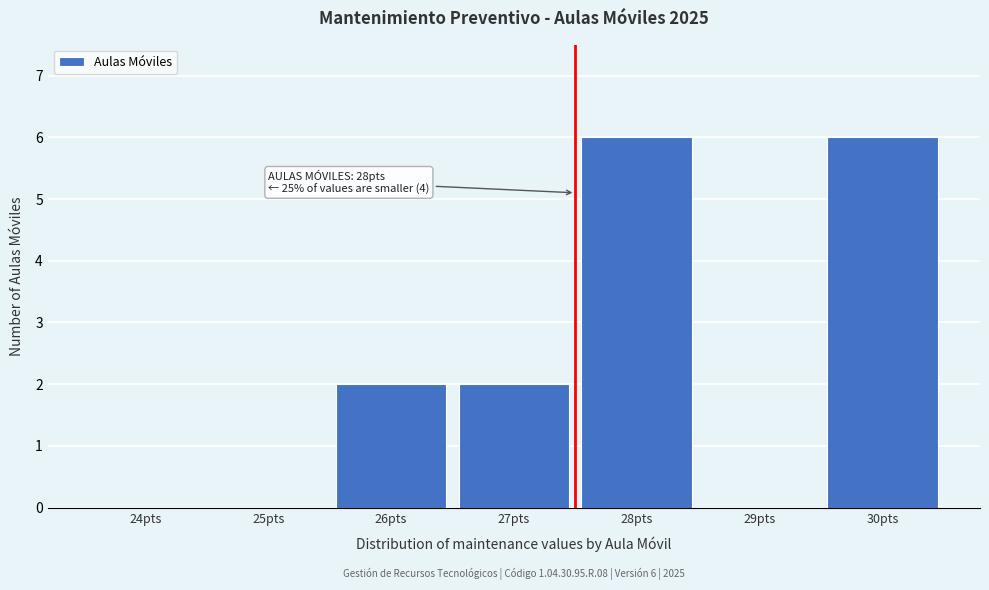

Reading right to left, what are all the values shown in this chart?

30pts=6	29pts=0	28pts=6	27pts=2	26pts=2	25pts=0	24pts=0